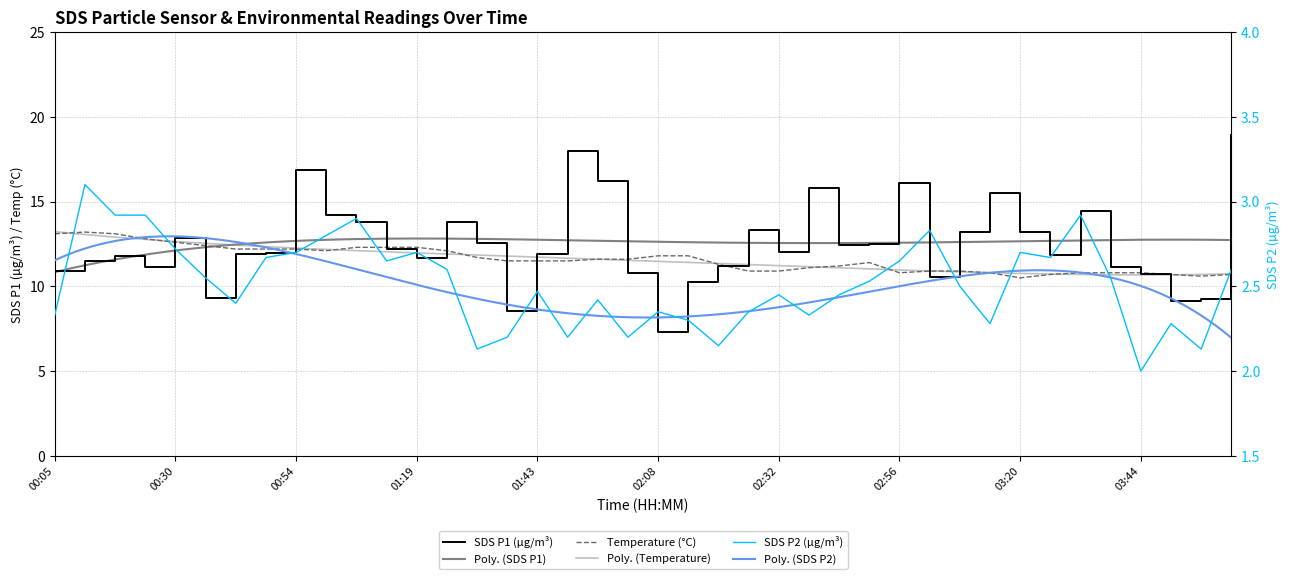

Reading left to right, what are all the values shown in this chart?

SDS_P1: 10.9	11.5	11.8	11.2	12.9	9.3	11.9	12.0	16.9	14.2	13.8	12.2	11.7	13.8	12.6	8.6	11.9	18.0	16.2	10.8	7.3	10.3	11.2	13.3	12.1	15.8	12.4	12.5	16.1	10.6	13.2	15.5	13.2	11.8	14.4	11.2	10.7	9.1	9.2	18.9
SDS_P2: 2.3	3.1	2.9	2.9	2.7	2.5	2.4	2.7	2.7	2.8	2.9	2.6	2.7	2.6	2.1	2.2	2.5	2.2	2.4	2.2	2.4	2.3	2.1	2.4	2.5	2.3	2.5	2.5	2.6	2.8	2.5	2.3	2.7	2.7	2.9	2.5	2.0	2.3	2.1	2.6
Temp: 13.1	13.2	13.1	12.8	12.6	12.4	12.2	12.2	12.2	12.1	12.3	12.3	12.3	12.1	11.7	11.5	11.5	11.5	11.6	11.6	11.8	11.8	11.3	10.9	10.9	11.1	11.2	11.4	10.8	10.9	10.9	10.8	10.5	10.7	10.8	10.8	10.8	10.7	10.6	10.7